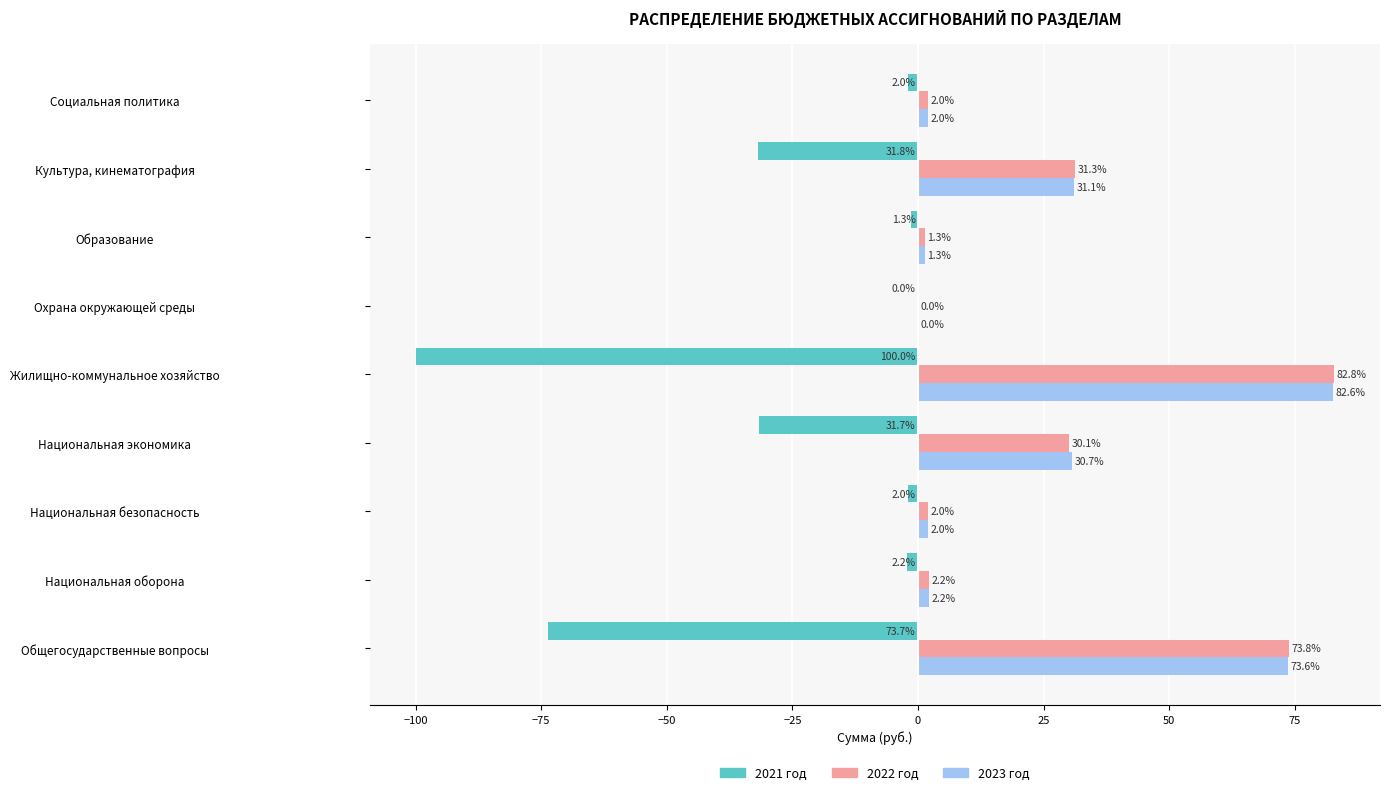

Which series has the widest spread of values?

2021 год